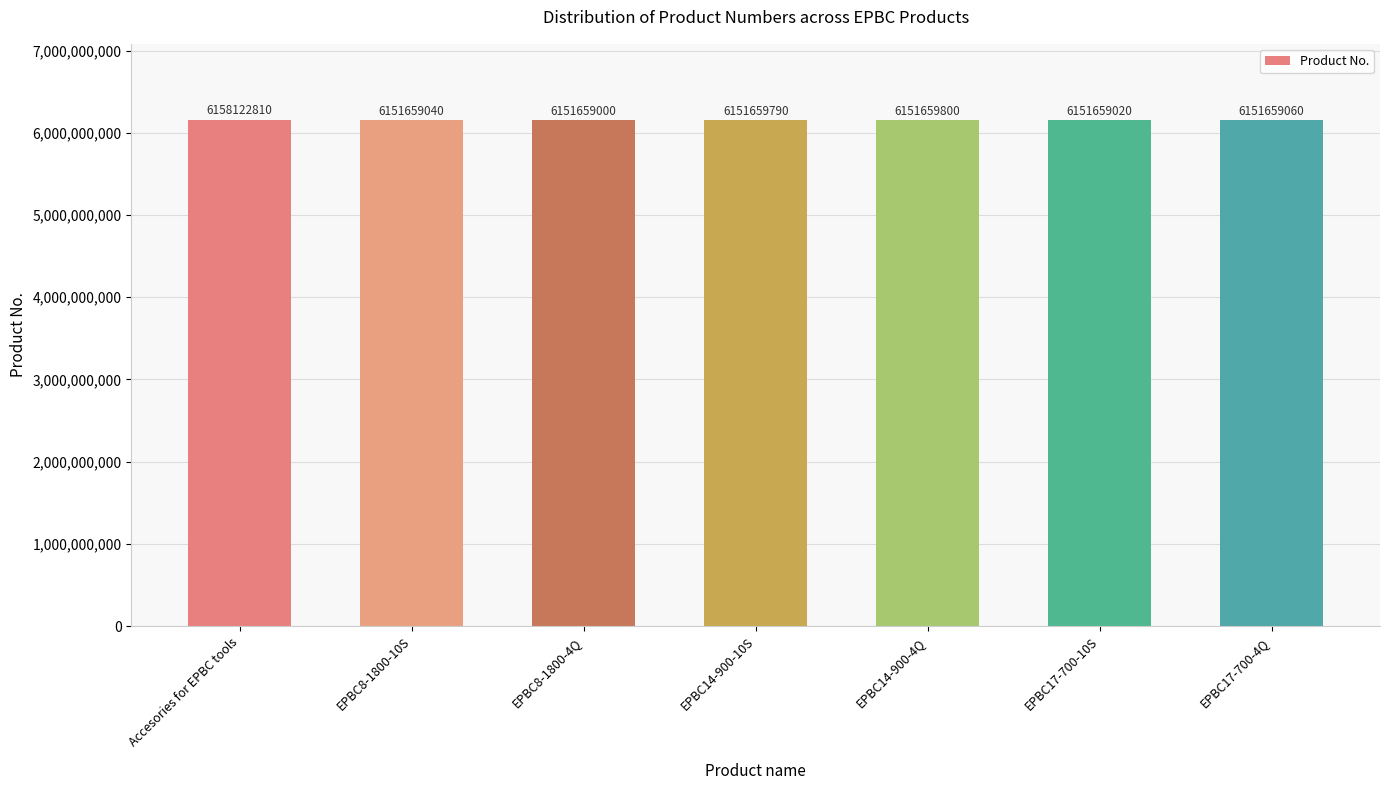

The value at EPBC8-1800-10S is 2995220022. True or false?

False